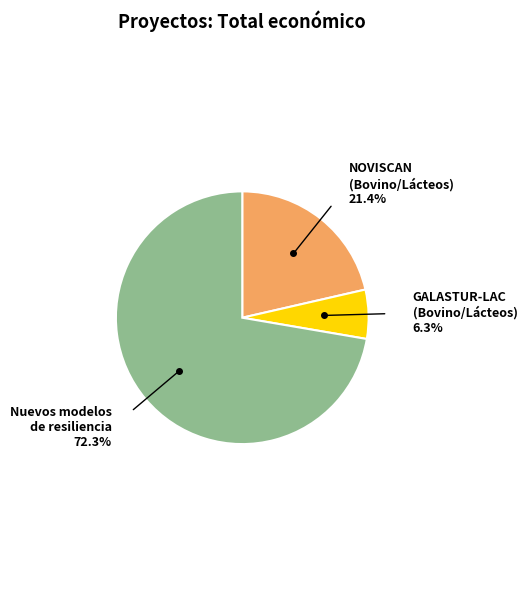

Is there a majority slice in this chart?

Yes